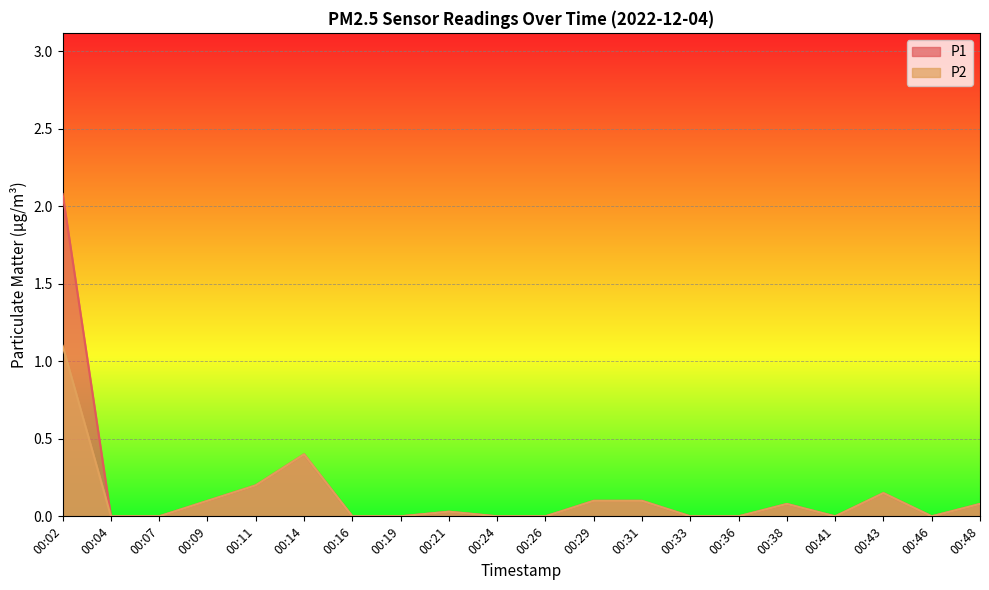

The value of P2 at 00:26 is -0.5. True or false?

False